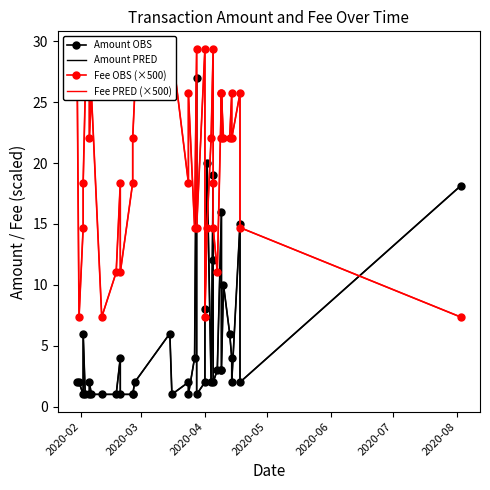

What are all the series names shown in the legend?

Amount OBS, Amount PRED, Fee OBS (×500), Fee PRED (×500)